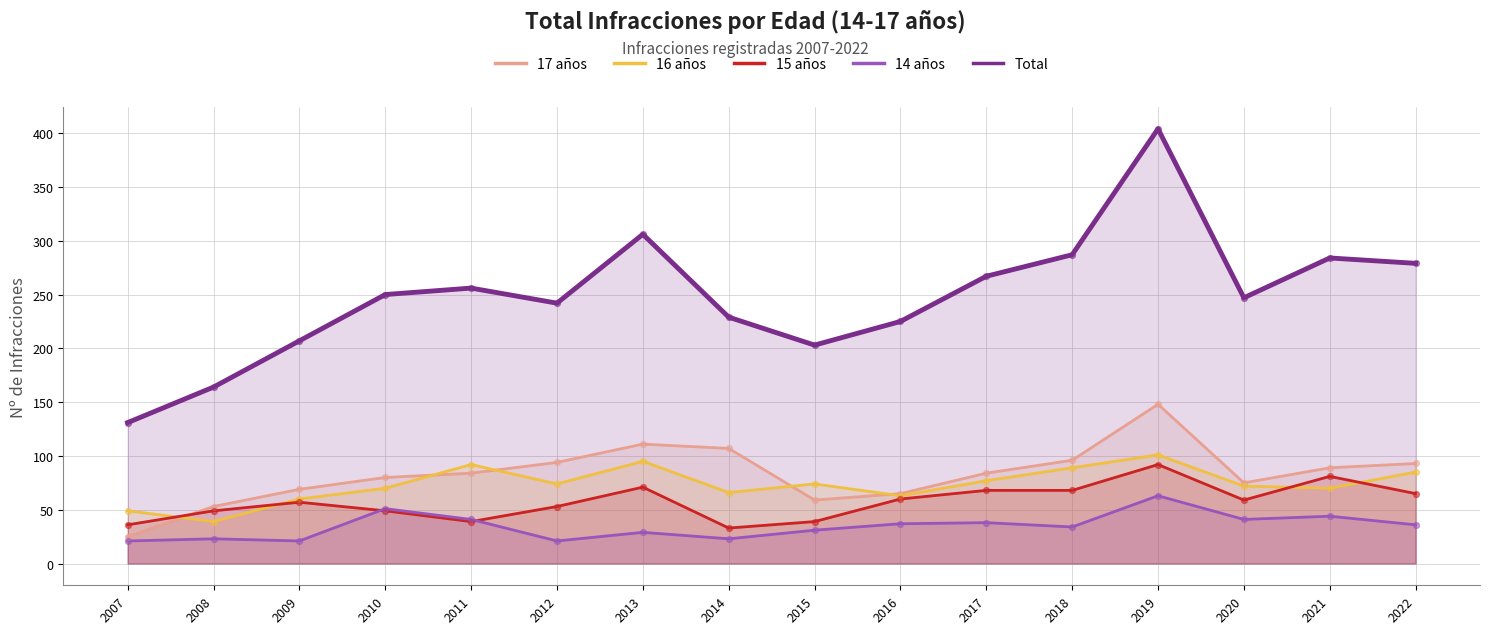

What are all the series names shown in the legend?

17 años, 16 años, 15 años, 14 años, Total